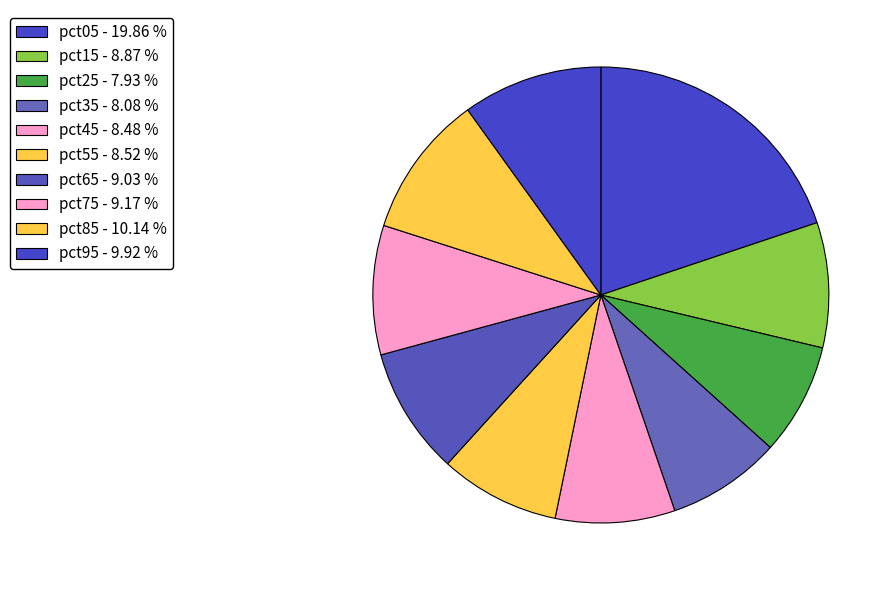

Count the number of slices in the pie.

10